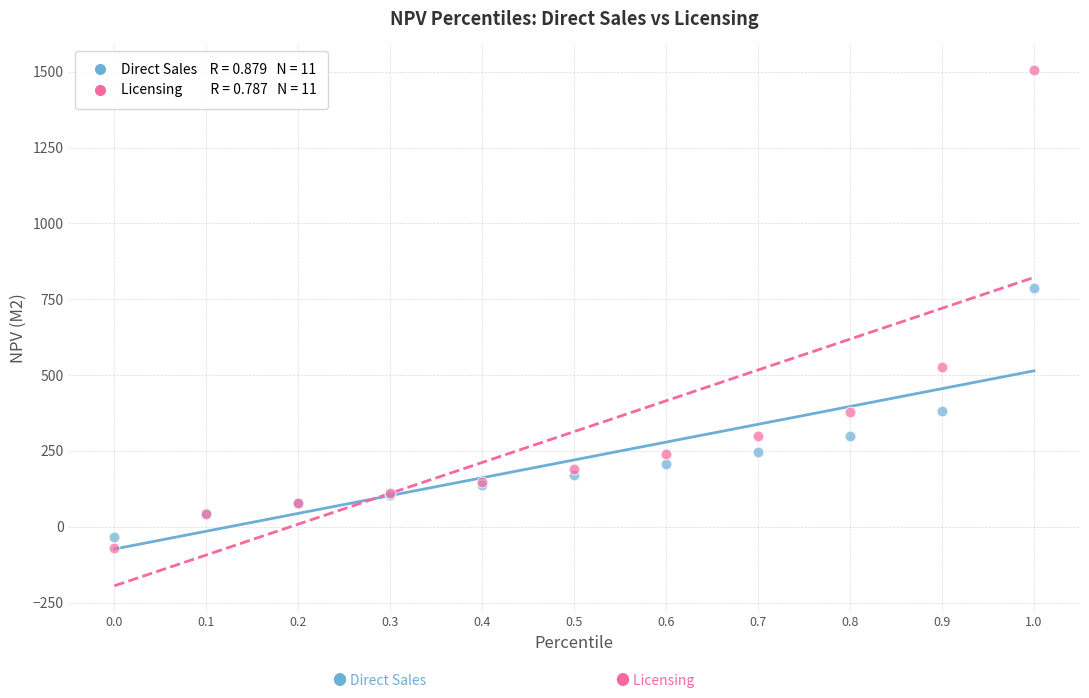

Across all series, what Y value is closest to 717?

786.4